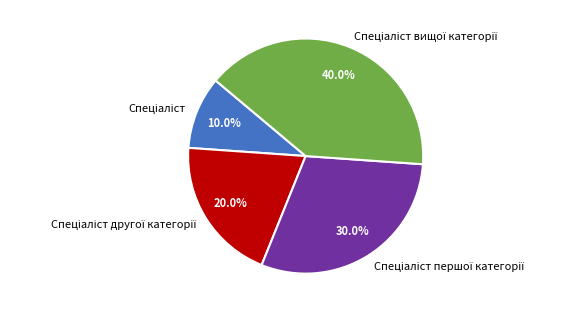

Is there a majority slice in this chart?

No